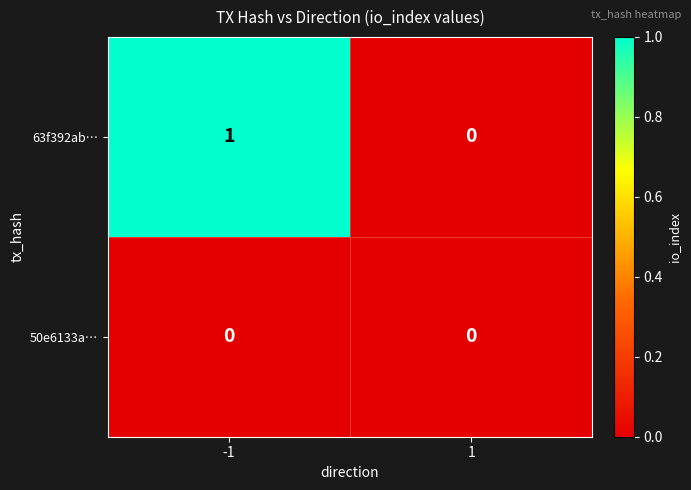

Is it true that 50e6133a… equals 0 at 1?

True